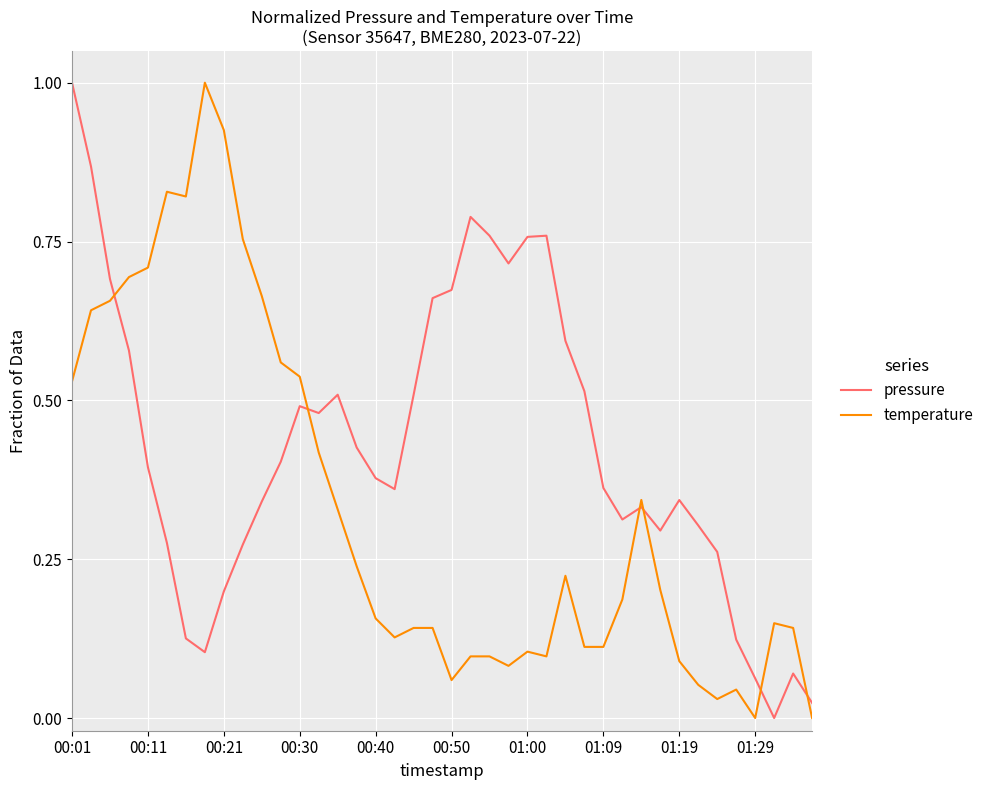

Which series ends up on top after the final intersection of temperature and pressure?

pressure